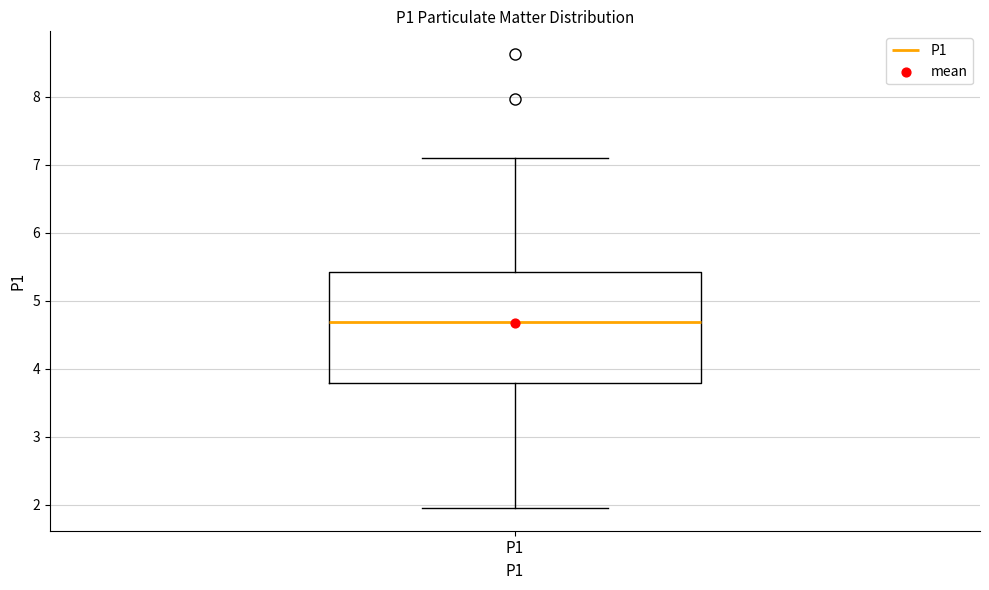

Read this box plot against the y-axis: the position of the median line, the range covered by the box, and the ends of both whiskers. The values are not printed on the chart, so give them approximately, as read against the axis.

median 4.7, box 3.8 to 5.4, whiskers 2.0 to 7.1